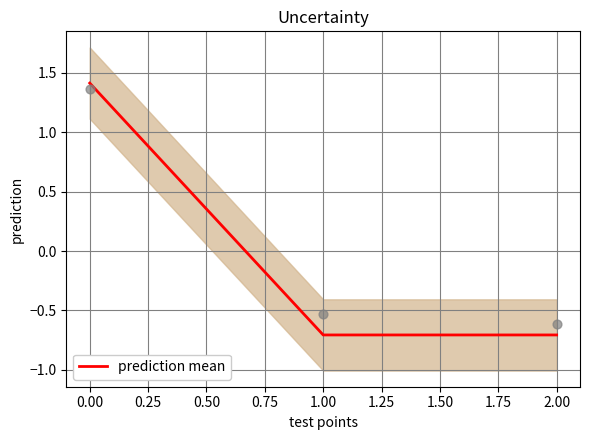

The value of prediction mean at 1.00 is -1.0. True or false?

False